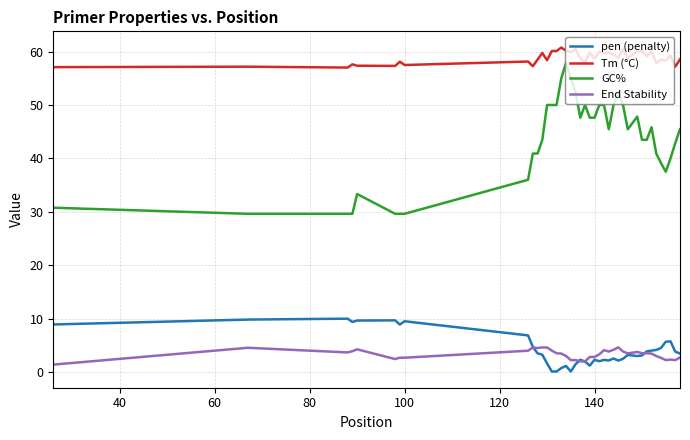

Which series has the largest range (max minus min)?

GC%